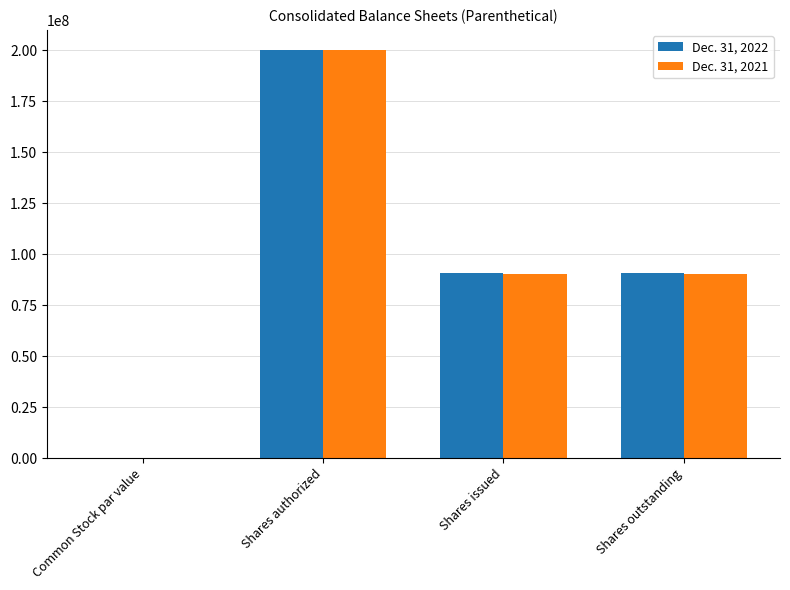

True or false: Dec. 31, 2021 has a value of 90147868.0 at Shares issued.

True